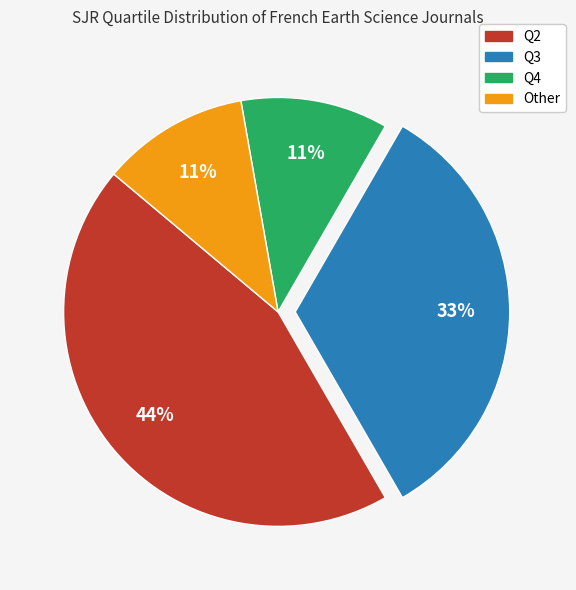

Is it true that Q2 is 33% of the pie?

False